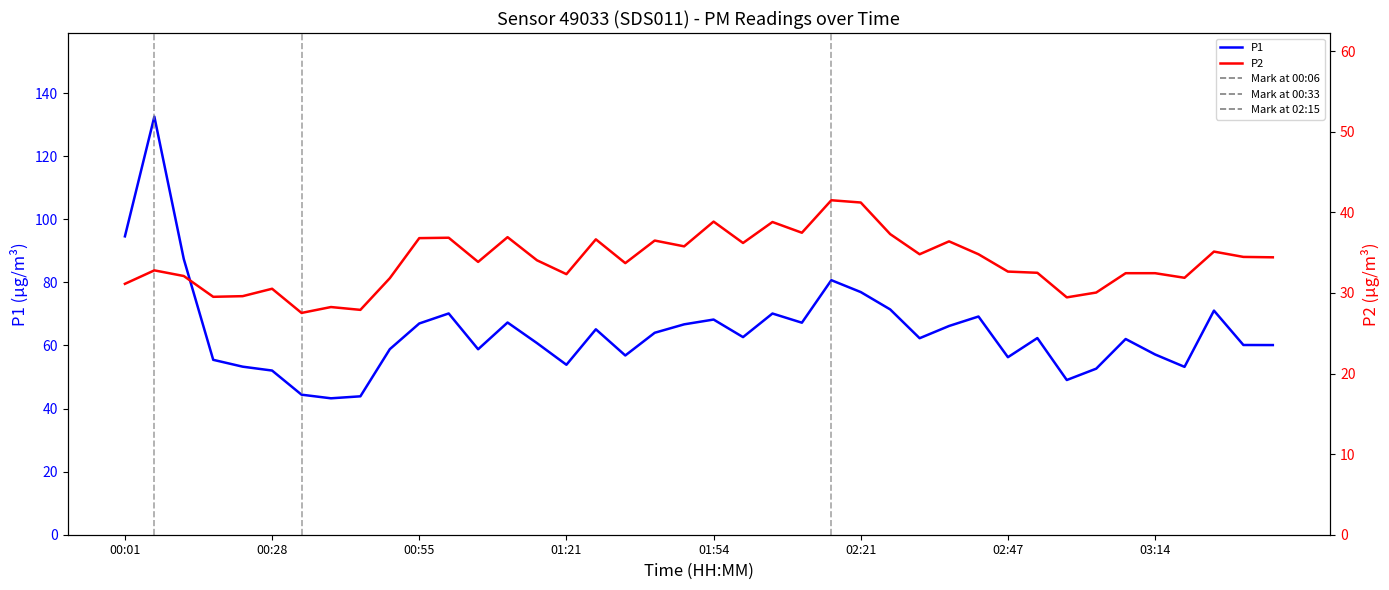

What is the minimum value for P2?

27.5